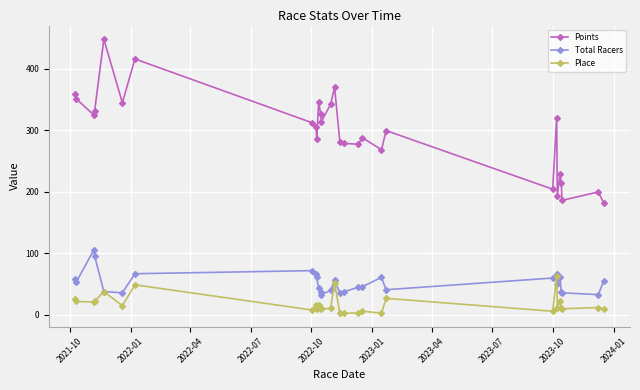

What are all the series names shown in the legend?

Points, Total Racers, Place